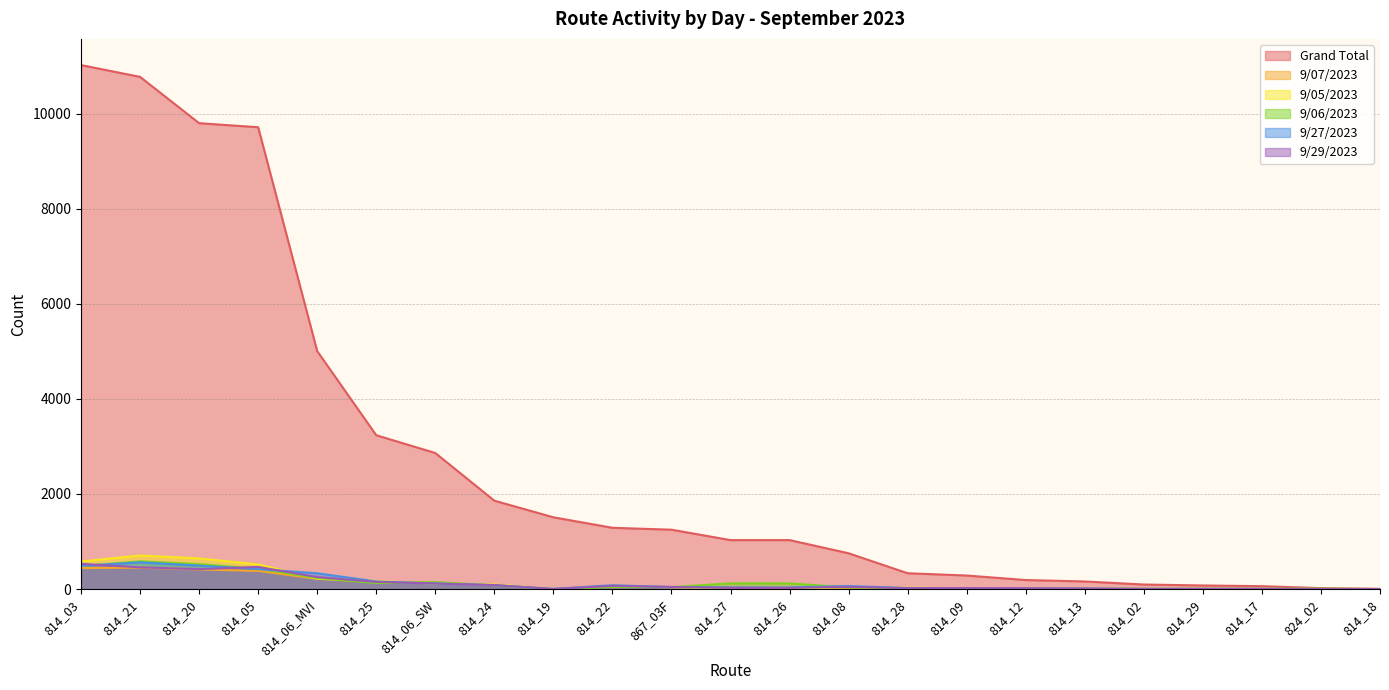

What is the total value across all series at 814_17?

75